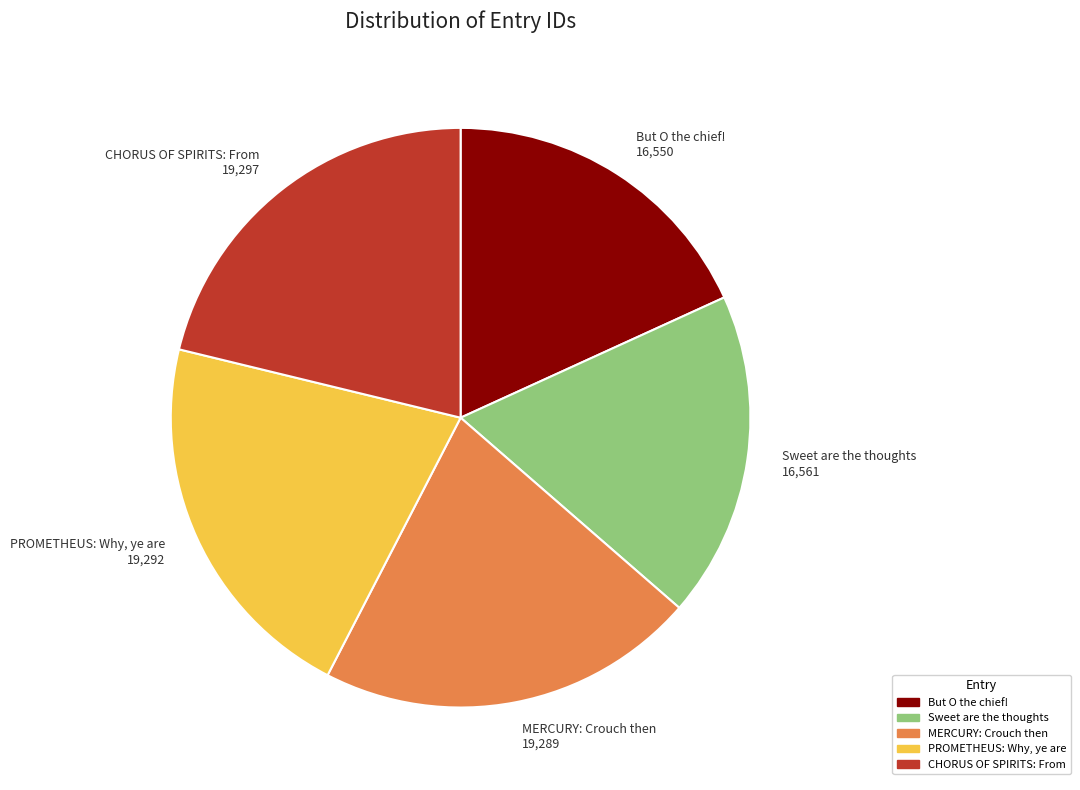

Between PROMETHEUS: Why, ye are 19,292 and Sweet are the thoughts 16,561, which is larger?

PROMETHEUS: Why, ye are 19,292